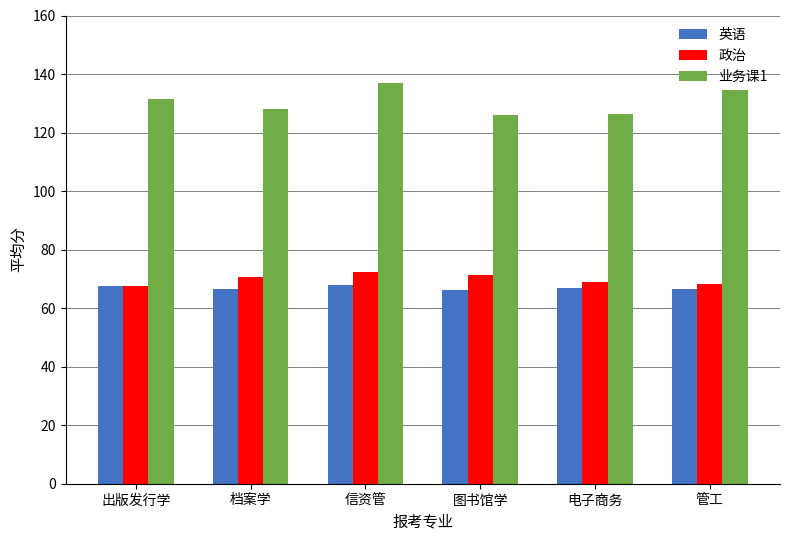

What is the smallest value displayed?

66.2